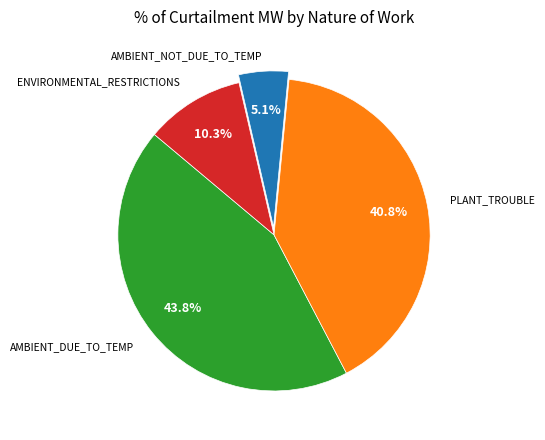

Is there any slice that represents more than half of the pie?

No